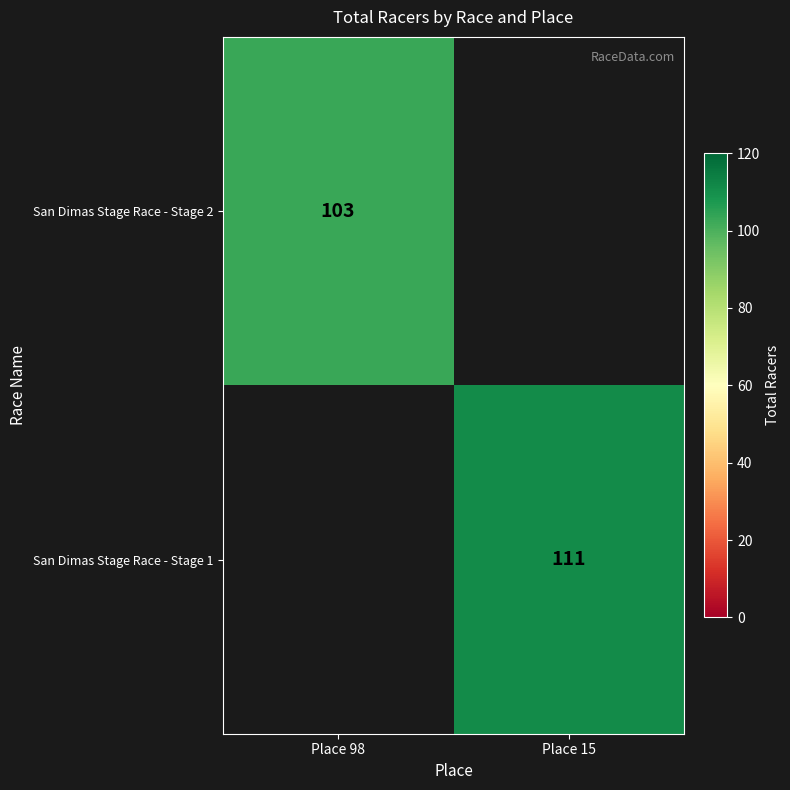

Is the value of San Dimas Stage Race - Stage 2 at Place 98 greater than the value of San Dimas Stage Race - Stage 1 at Place 15?

No